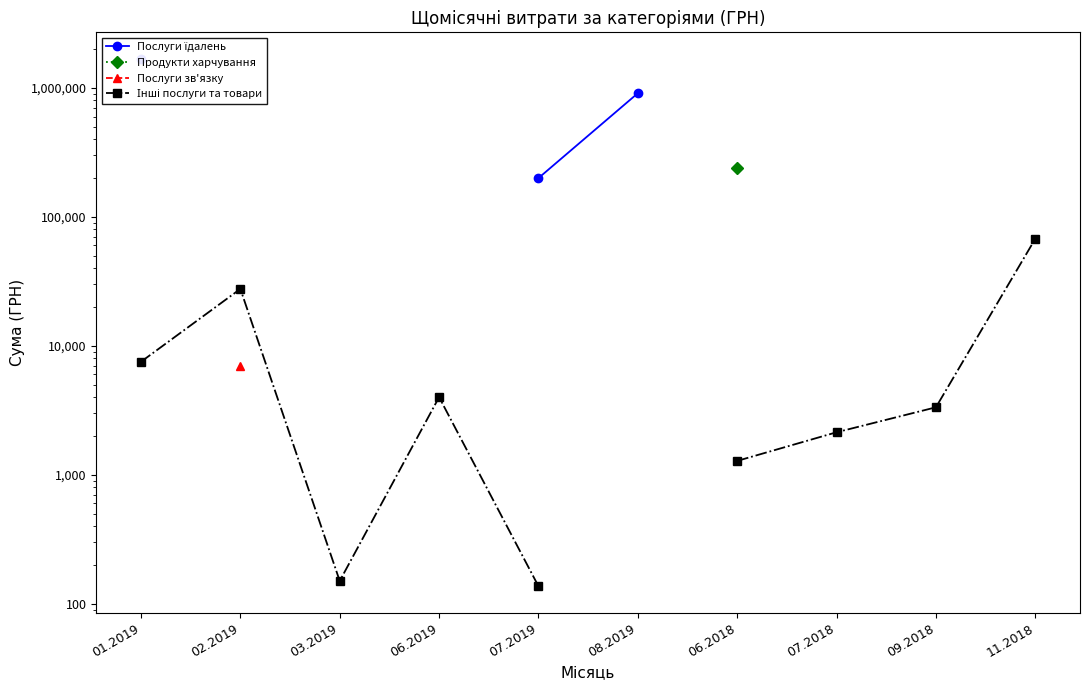

How many data points does each series have?

10